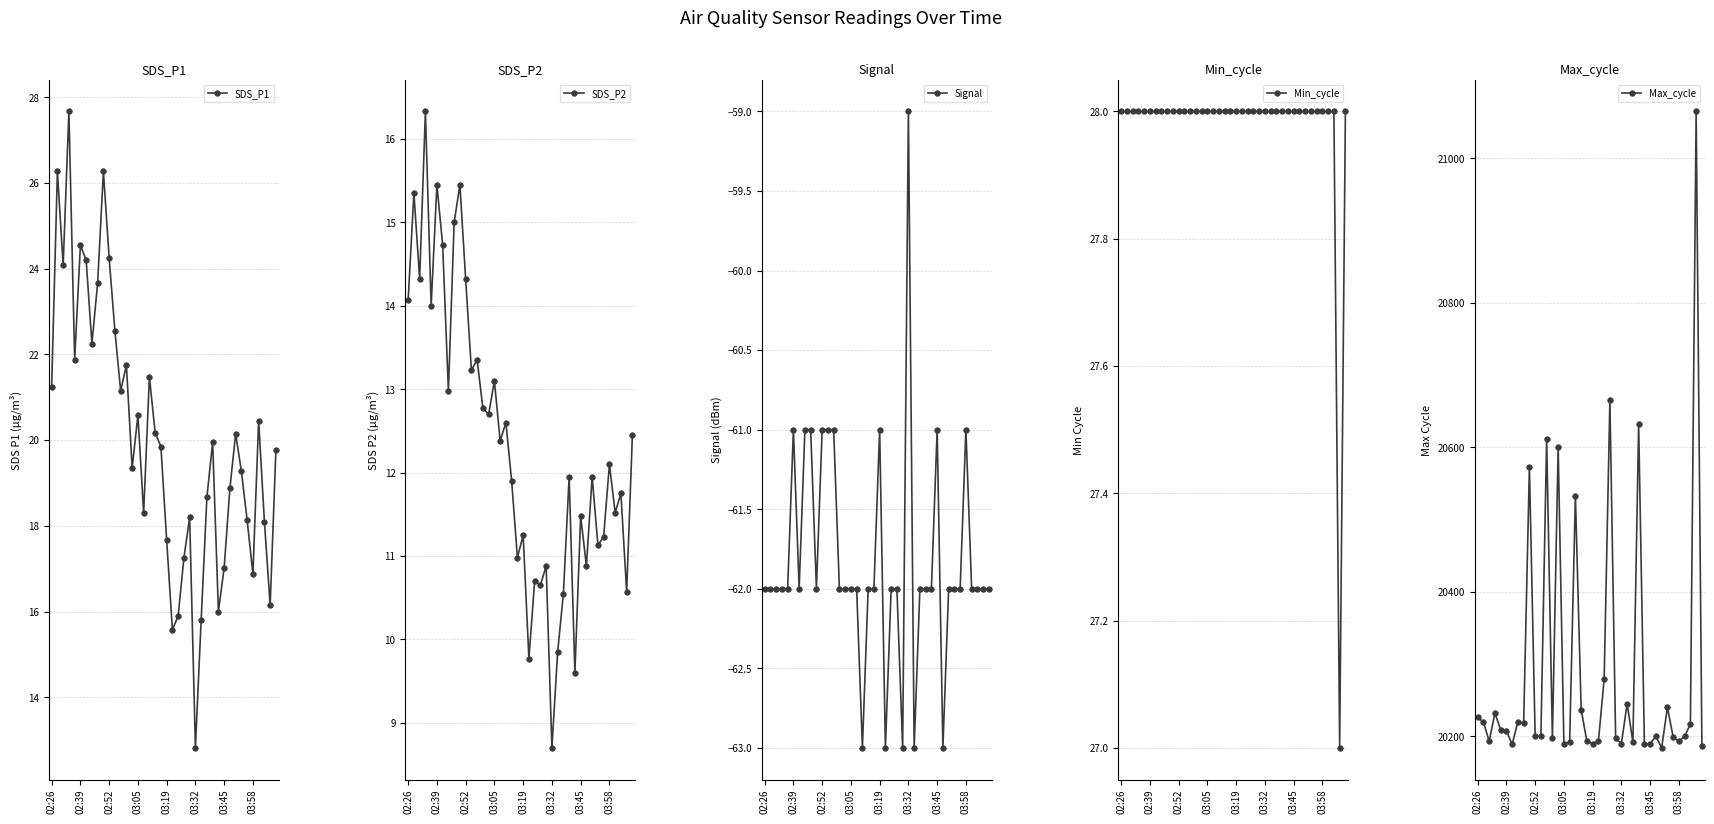

At which label does SDS_P1 reach its minimum?

03:32